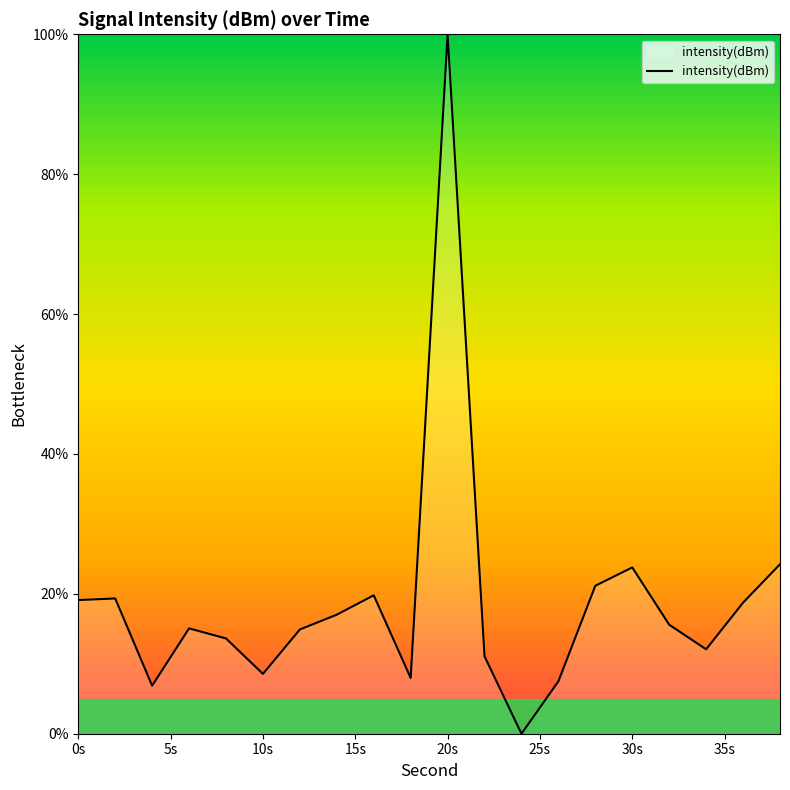

What is the difference between the maximum and minimum values?

100.0